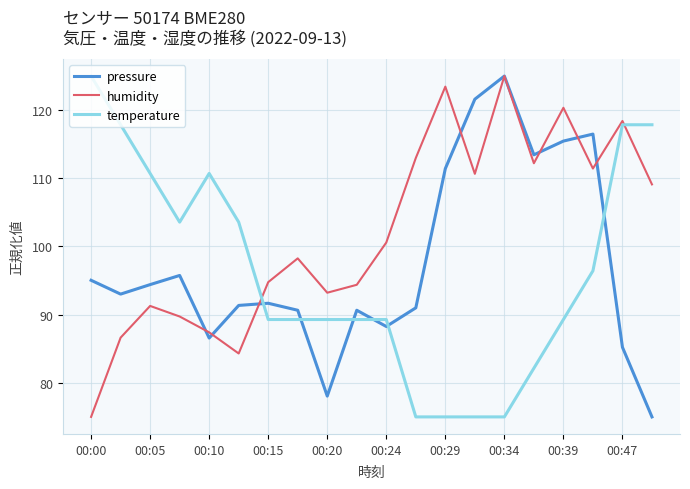

Which series has the largest total across all categories?

humidity